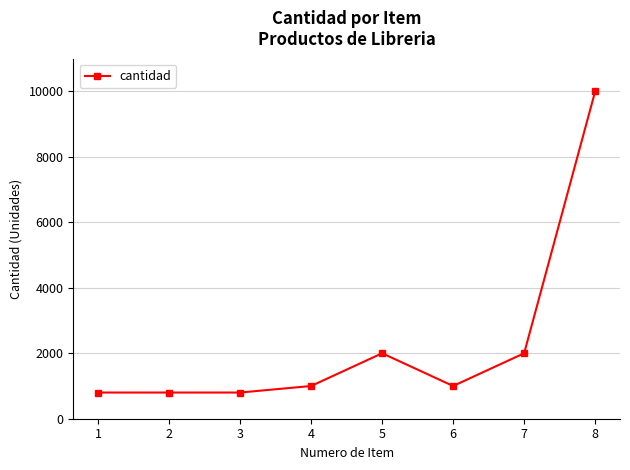

What value does the data have at 4, to the nearest 10?

1000